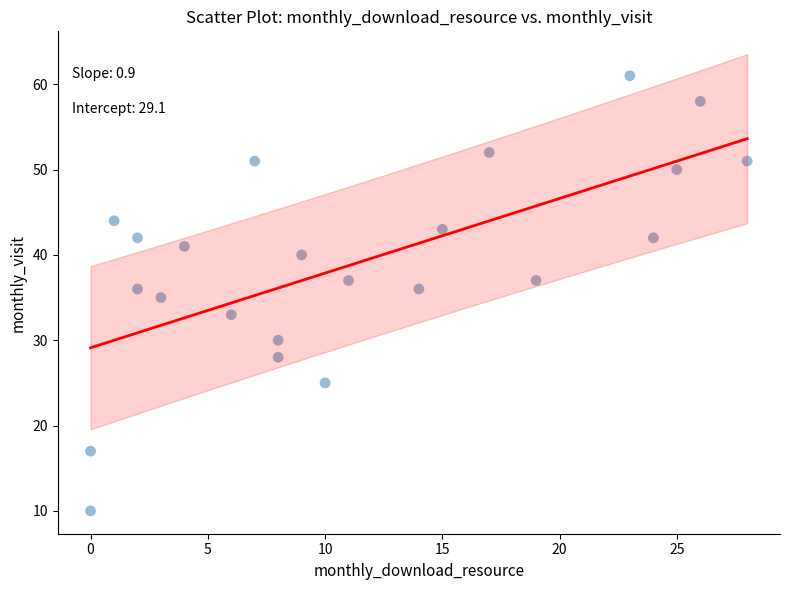

What is the range of X values (max minus min)?

28